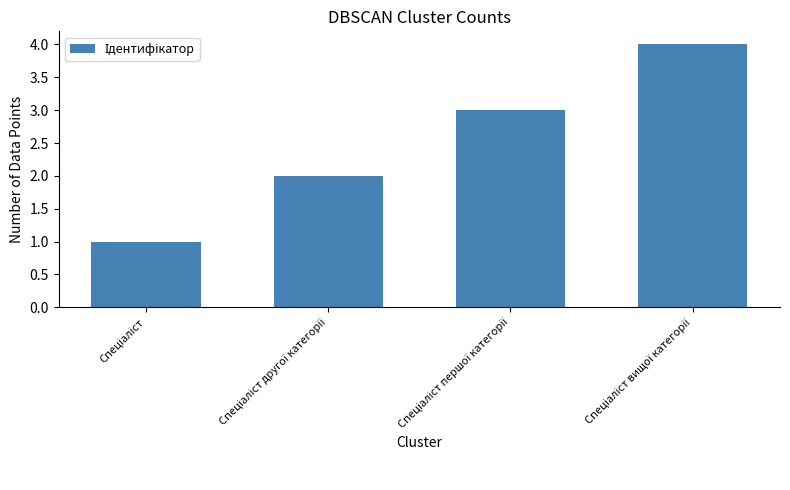

How many bars are there in total?

4